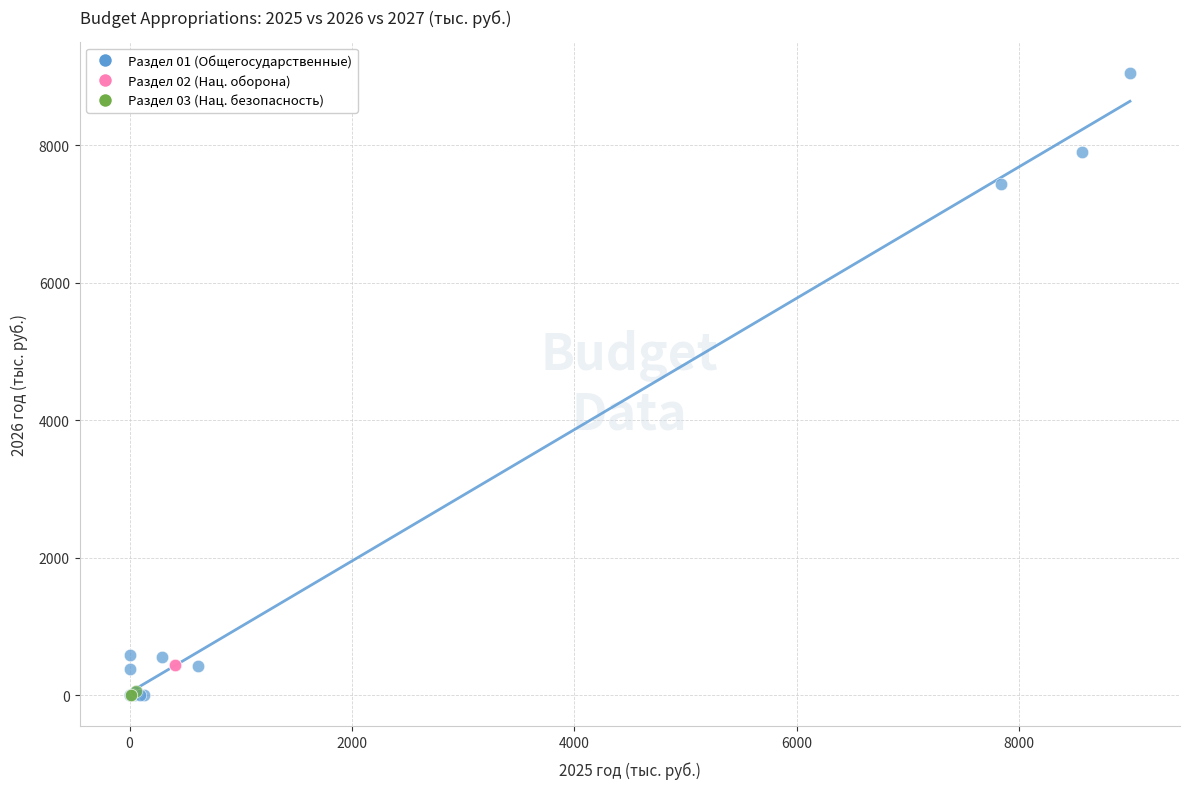

What are all the series names shown in the legend?

Раздел 01 (Общегосударственные), Раздел 02 (Нац. оборона), Раздел 03 (Нац. безопасность)